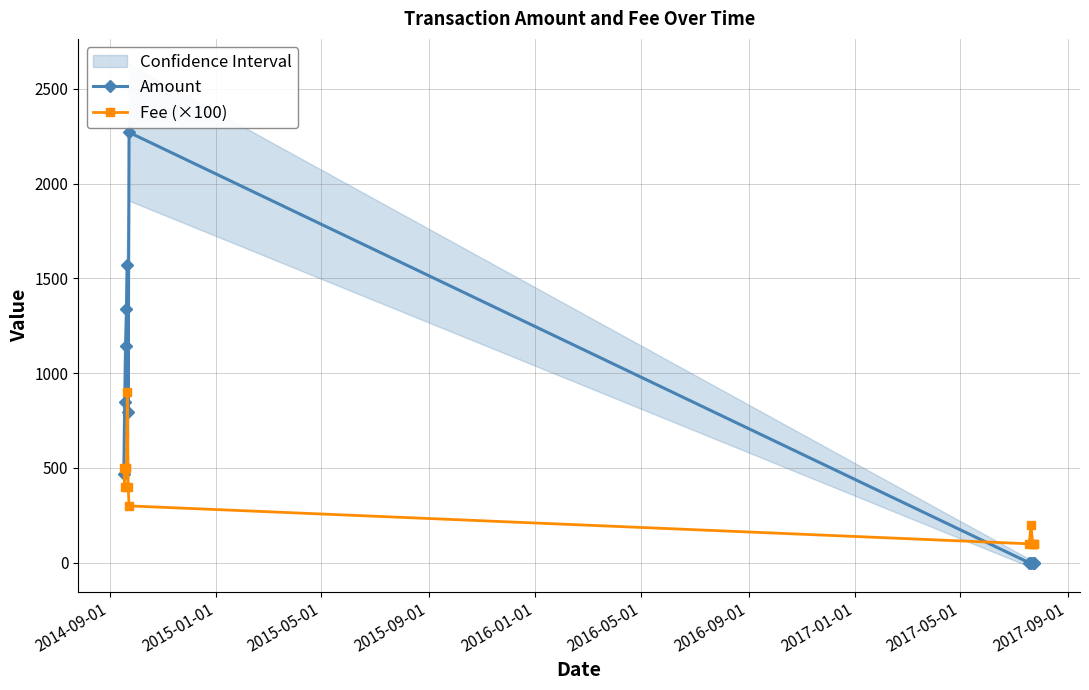

Rank the series at 2015-05-01 from lowest to highest value.

Fee (×100), Amount